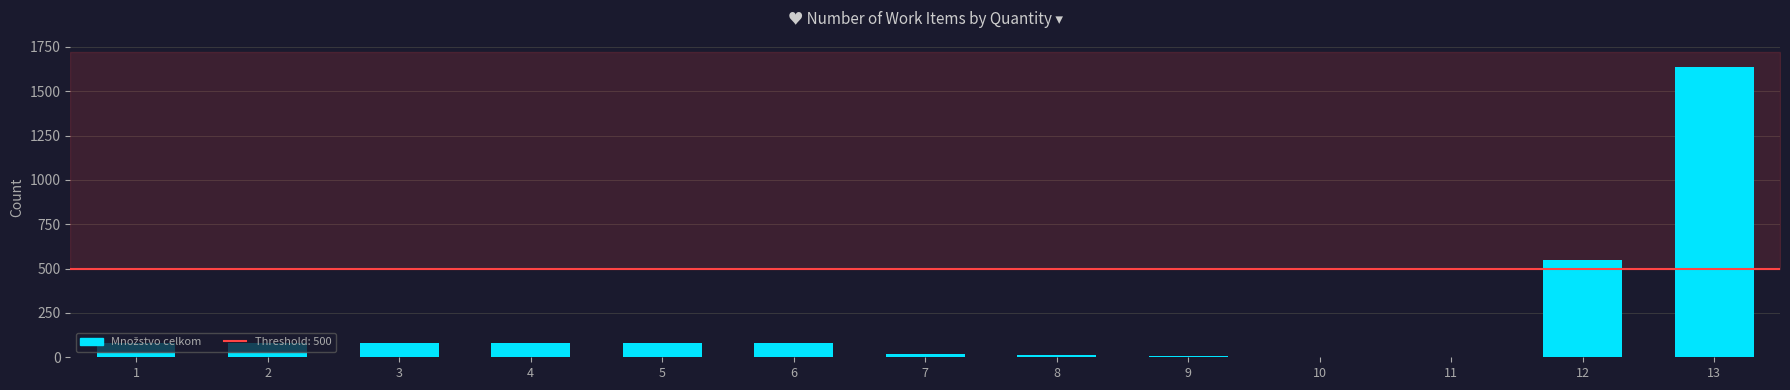

The value at 5 is 80.0. True or false?

True